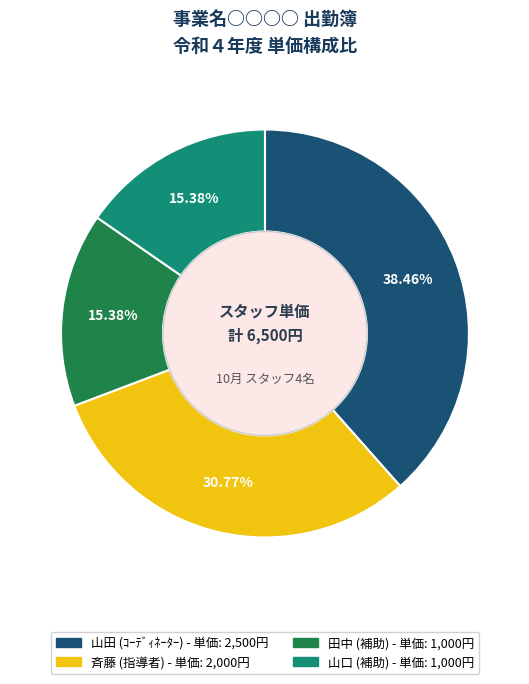

Which slice is the largest?

山田 (ｺｰﾃﾞｨﾈｰﾀｰ)